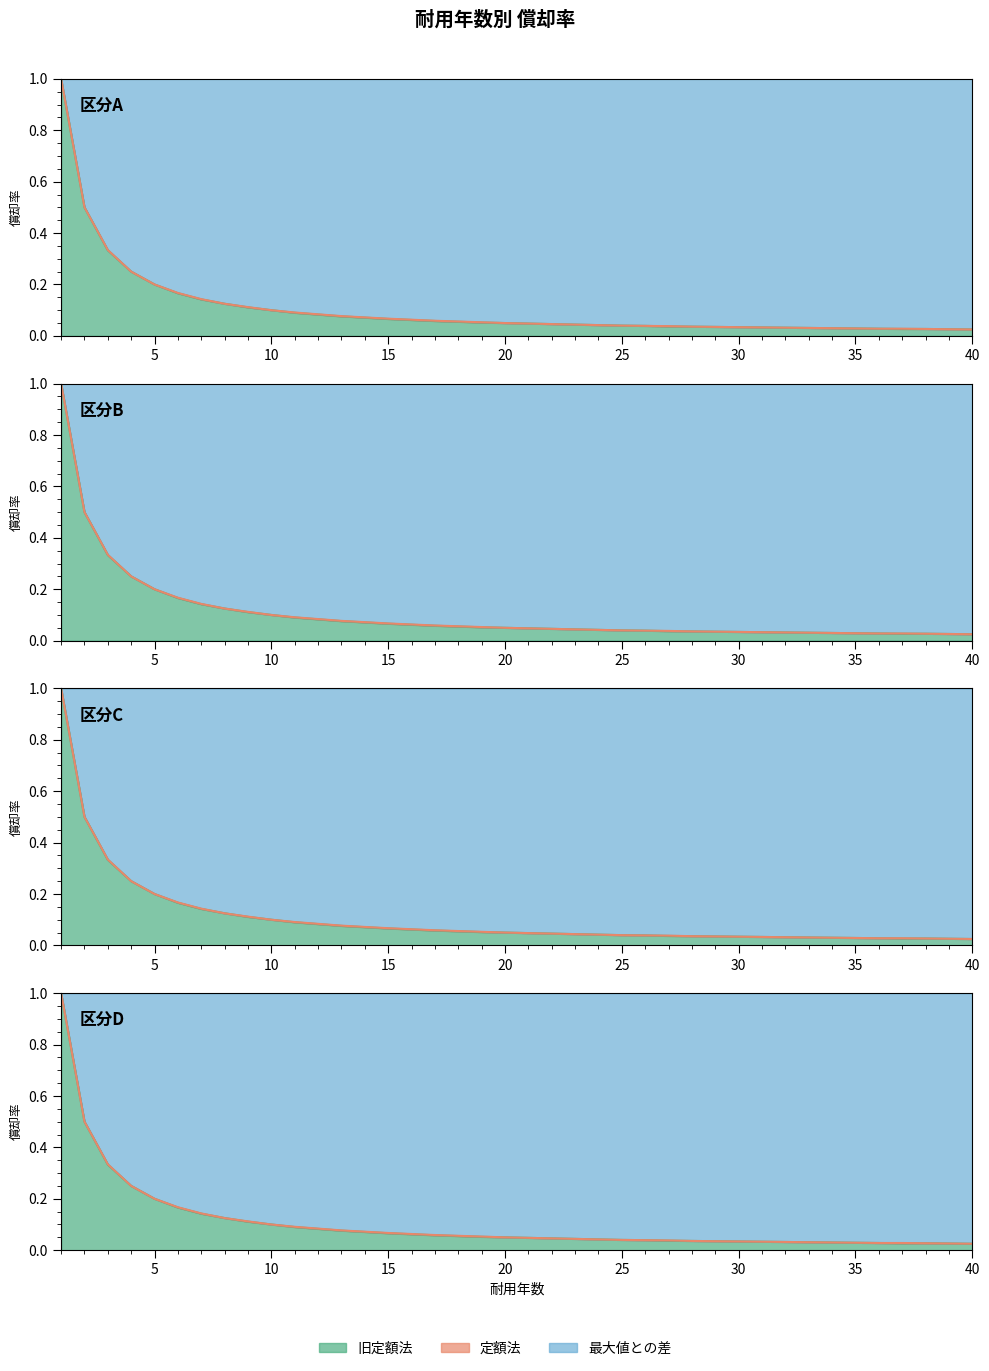

The value of 旧定額法 at 22 is 0.0. True or false?

True